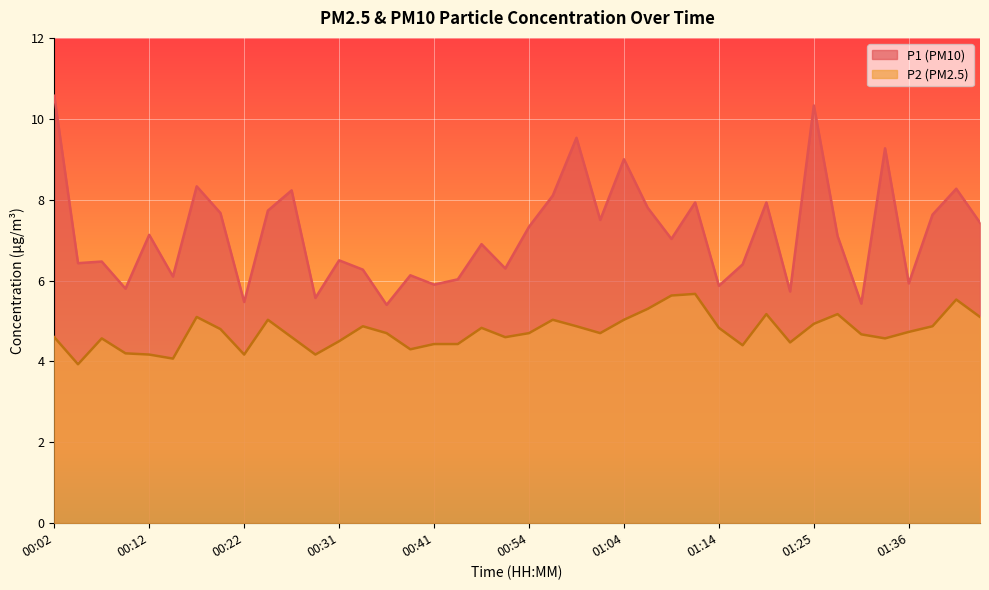

What is the sum of all P2 values?

189.4